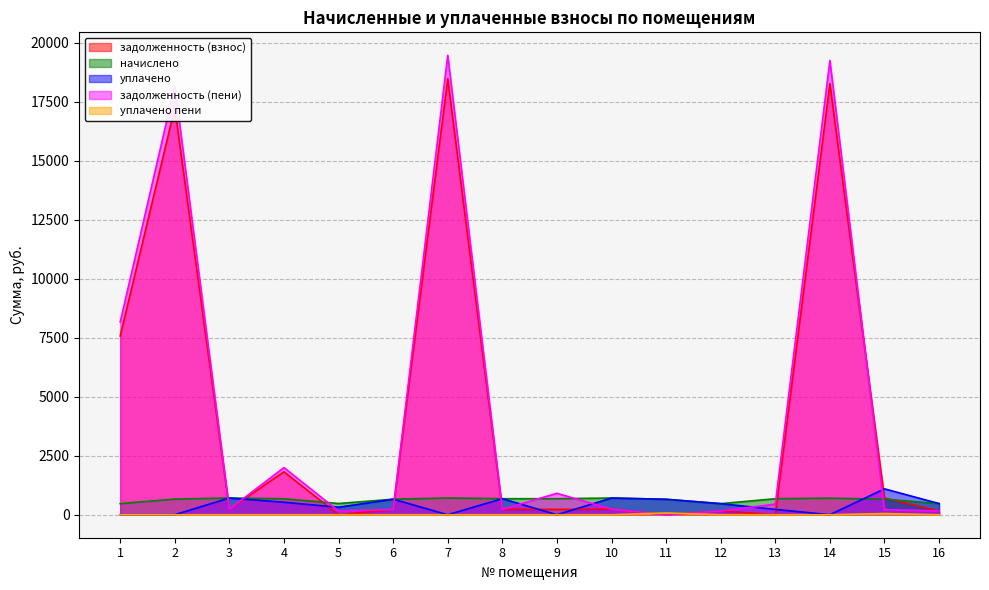

List the series in order of their peak value, highest first.

задолженность (пени), задолженность (взнос), уплачено, начислено, уплачено пени